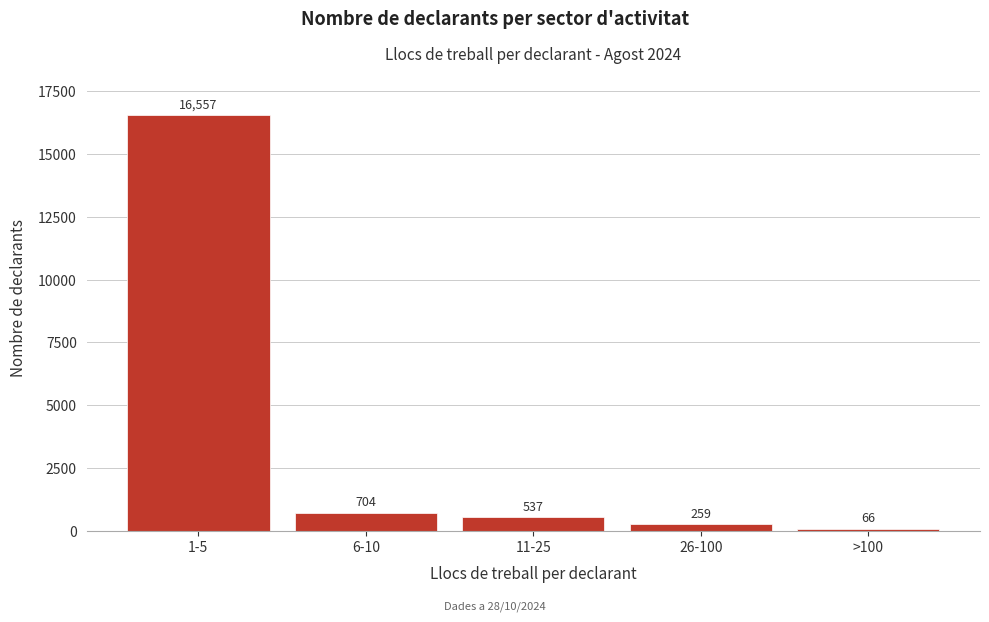

Reading left to right, list all the values displayed in this chart.

1-5=16557	6-10=704	11-25=537	26-100=259	>100=66